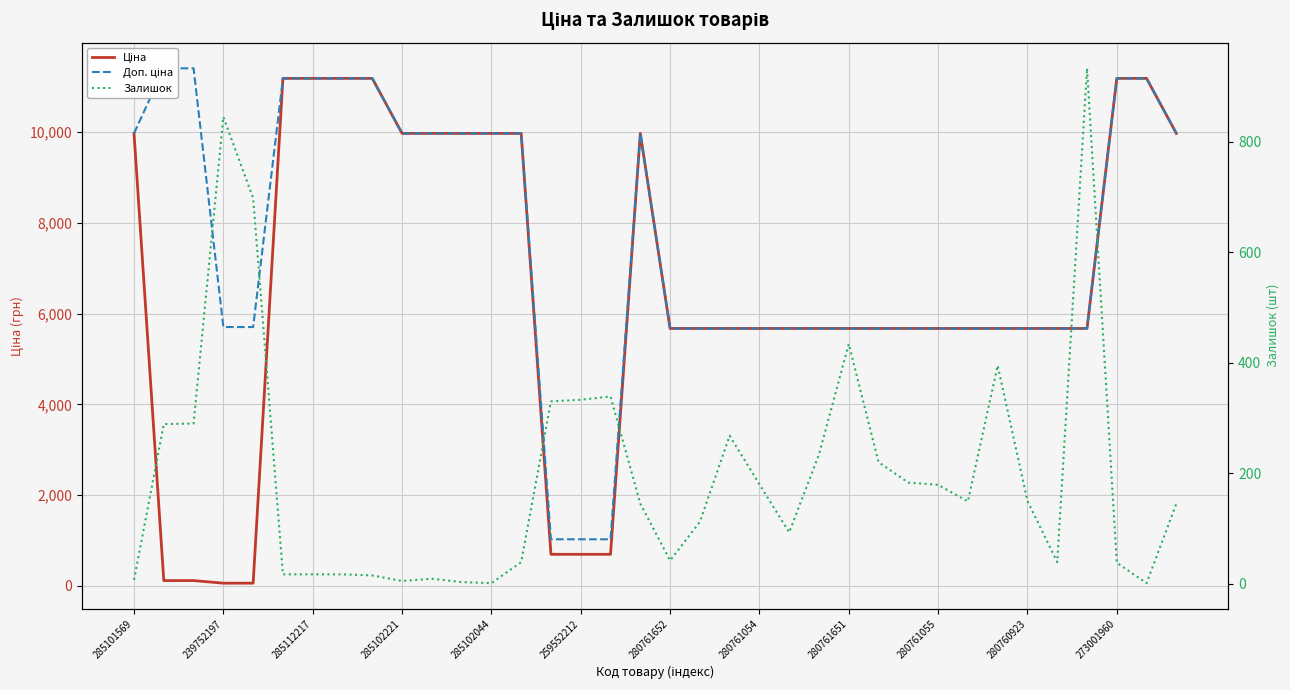

How many values in the Залишок series are below 149?

18